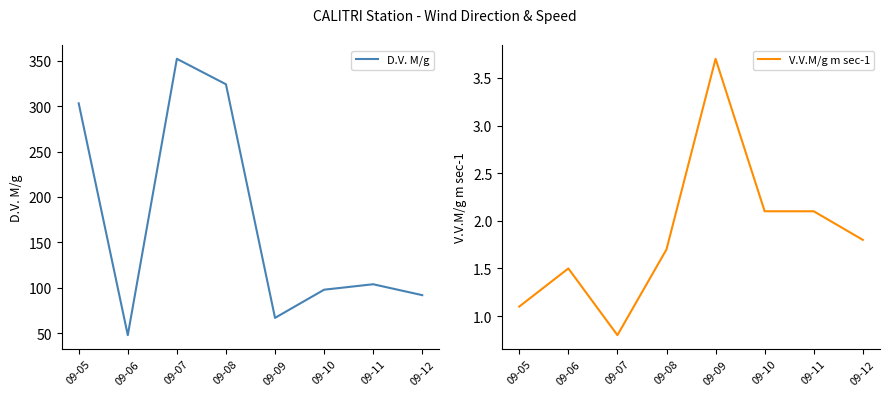

True or false: D.V. M/g and V.V.M/g m sec-1 cross at least once.

False